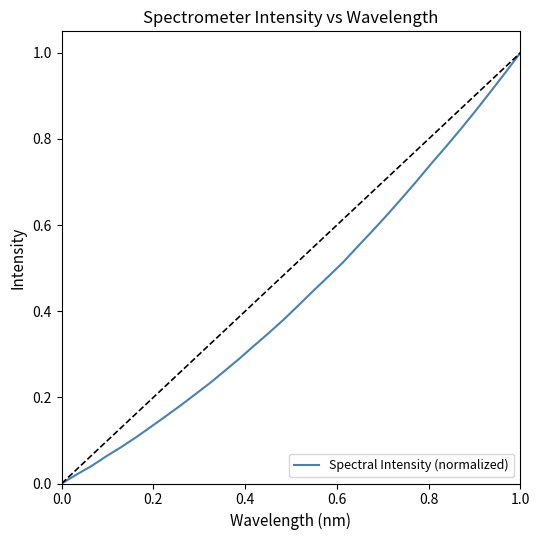

How many series are shown in this chart?

1